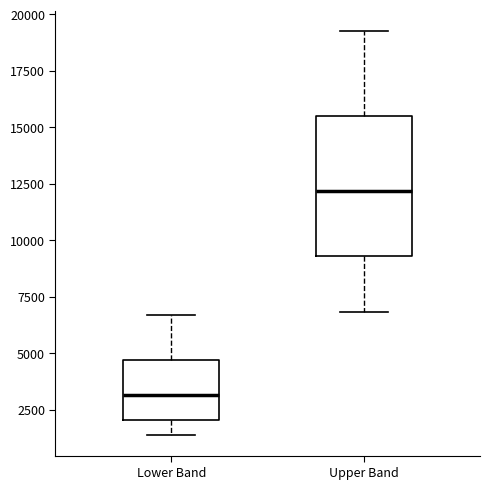

Reading left to right, read every box against the y-axis: the position of its median line, the range the box covers, and the ends of its whiskers. The values are not printed on the chart, so give them approximately, as read against the axis.

Lower Band: median 3000, box 2000 to 4500, whiskers 1500 to 6500
Upper Band: median 12000, box 9500 to 15500, whiskers 7000 to 19500